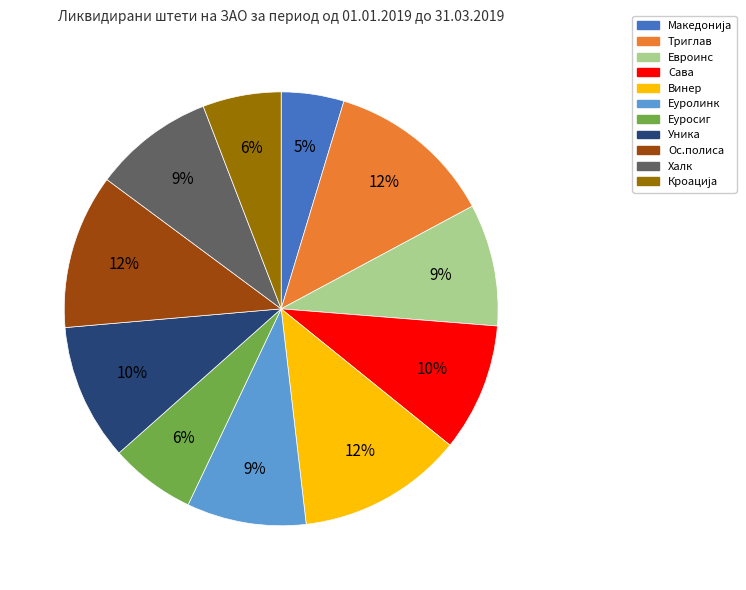

Which has a higher value, Триглав or Сава?

Триглав